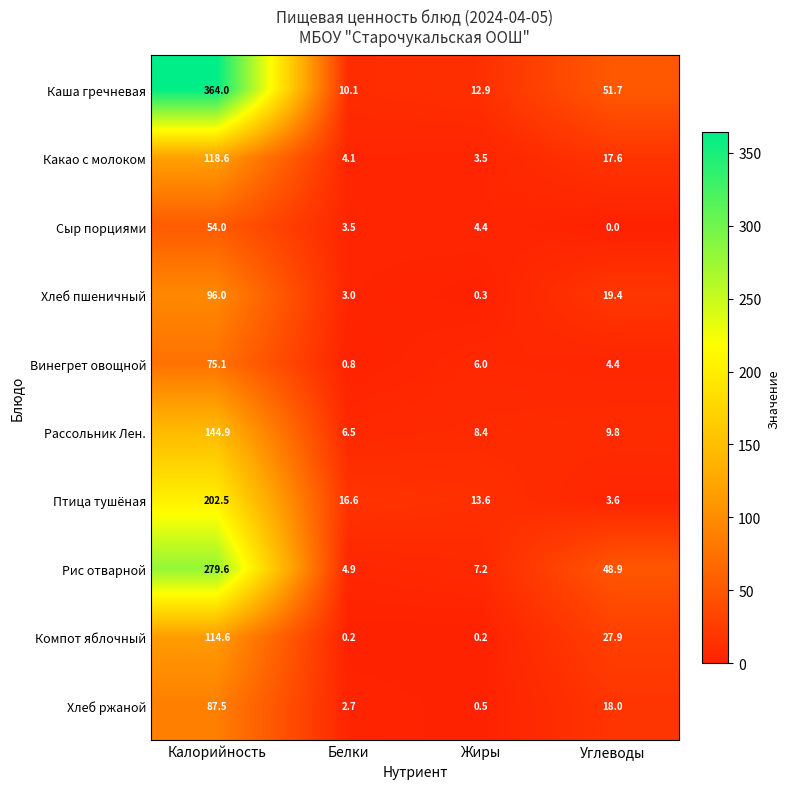

Between Калорийность and Белки, which series saw the biggest shift?

Каша гречневая